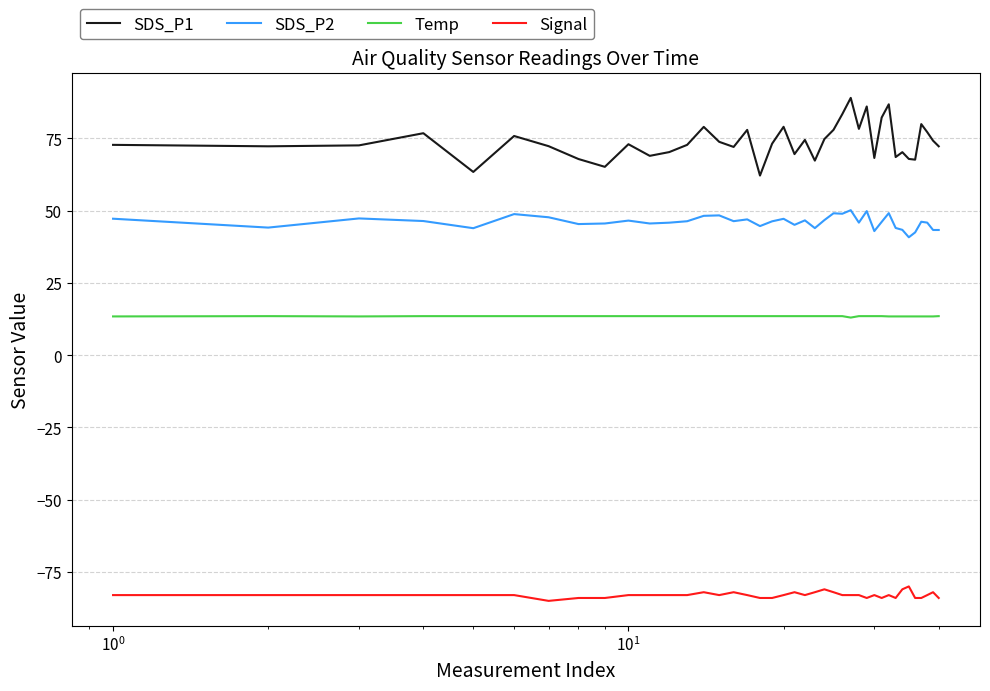

Which series has the largest range (max minus min)?

SDS_P1